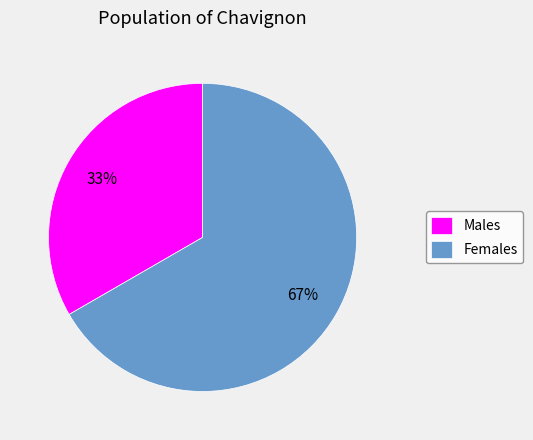

Combined, do Females and Males account for over 50%?

Yes